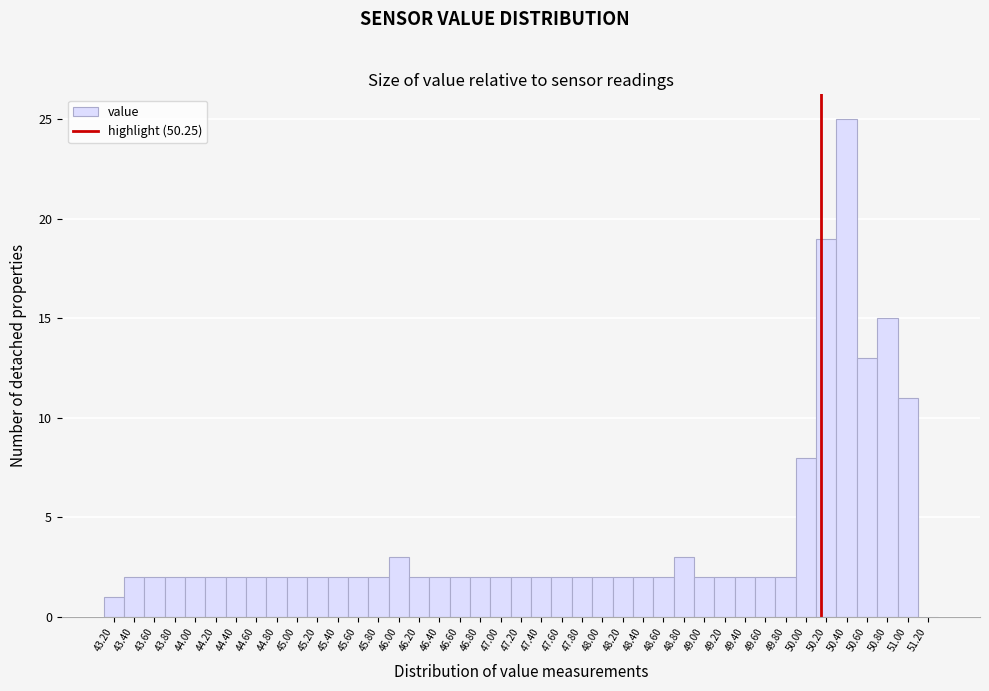

What is the maximum value shown in the chart?

25